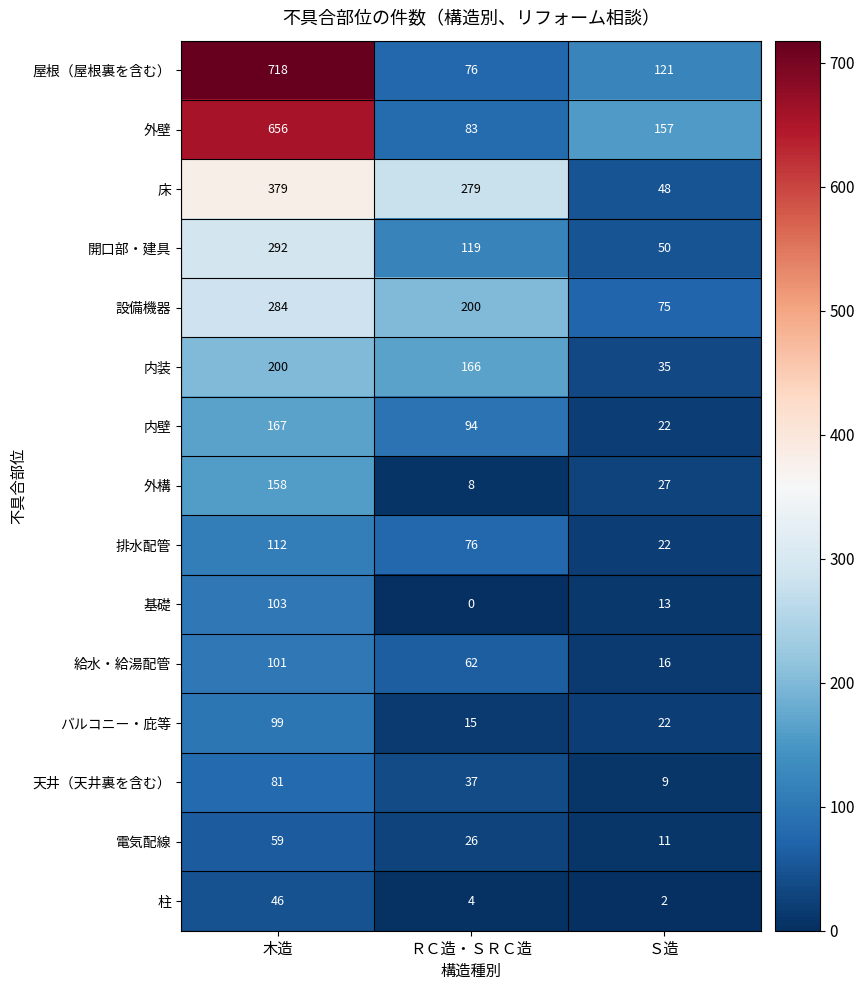

Which series changed the most between 木造 and Ｓ造?

屋根（屋根裏を含む）